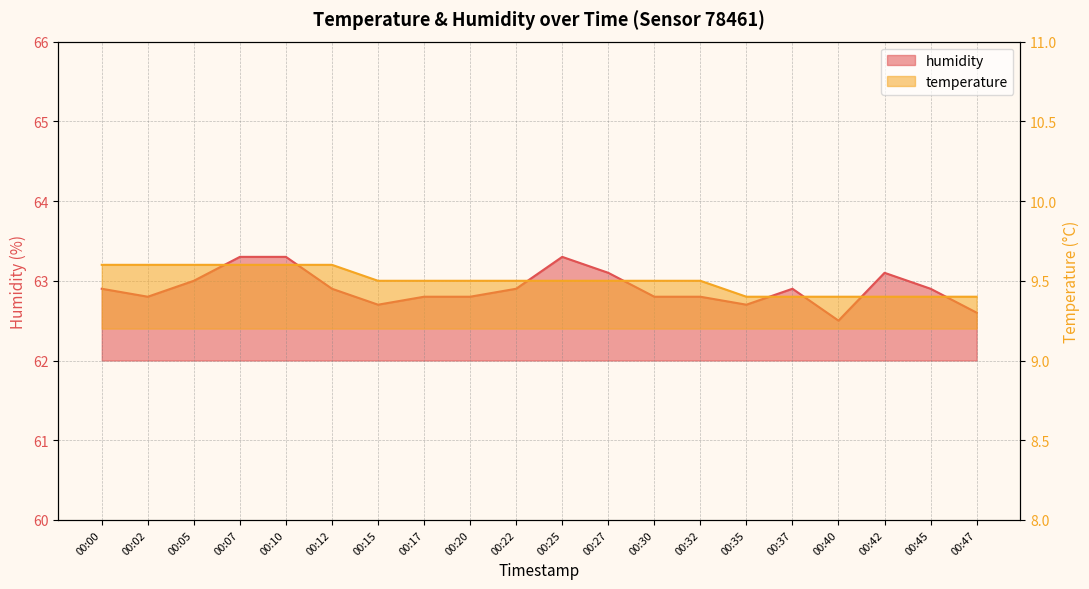

The value of humidity at 00:07 is 63.3. True or false?

True